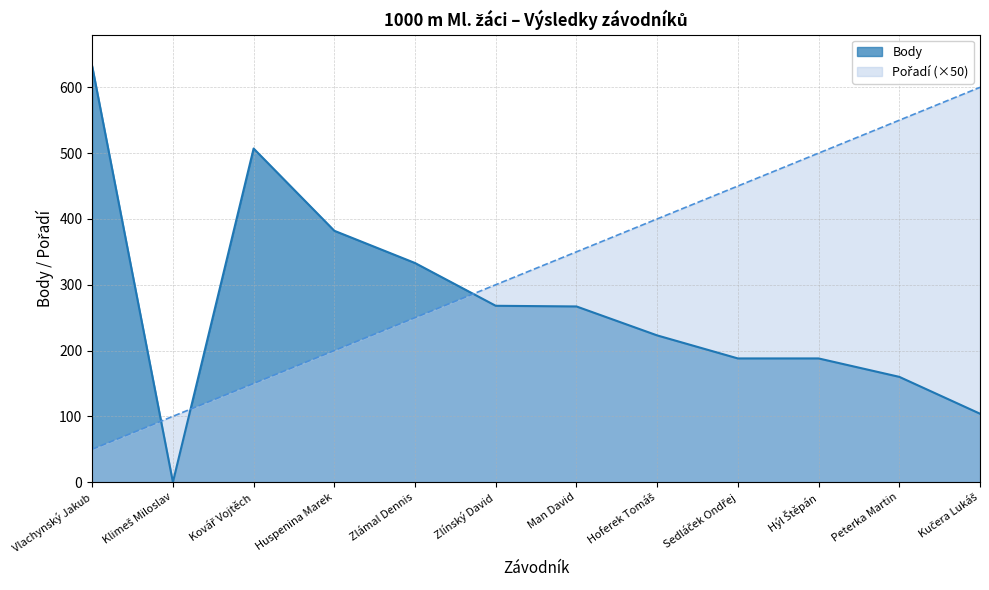

What is the sum of the Pořadí values at Vlachynský Jakub and Man David?

400